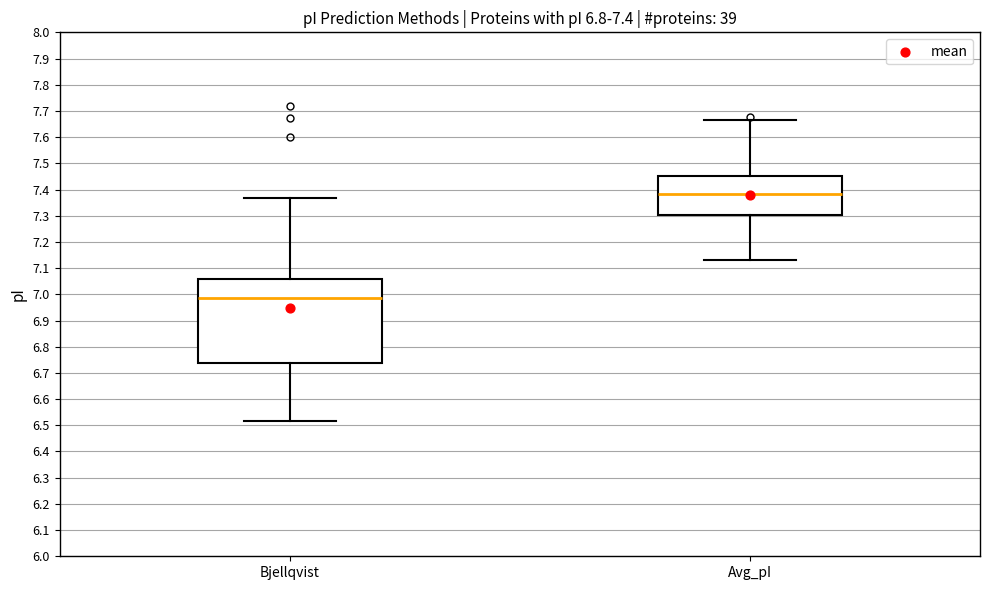

Which box's median line is the lowest?

Bjellqvist